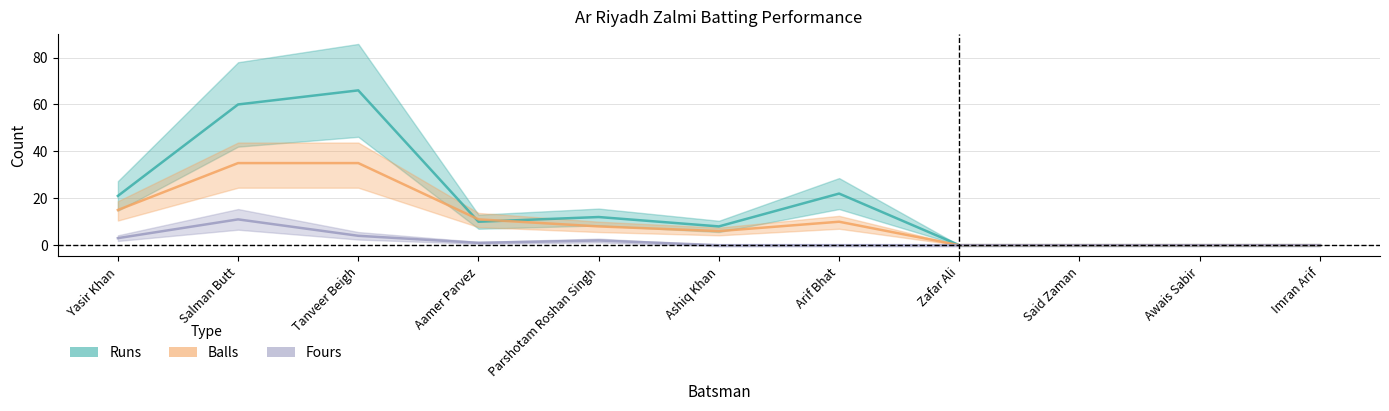

Rank the series at Parshotam Roshan Singh from lowest to highest value.

Fours, Balls, Runs